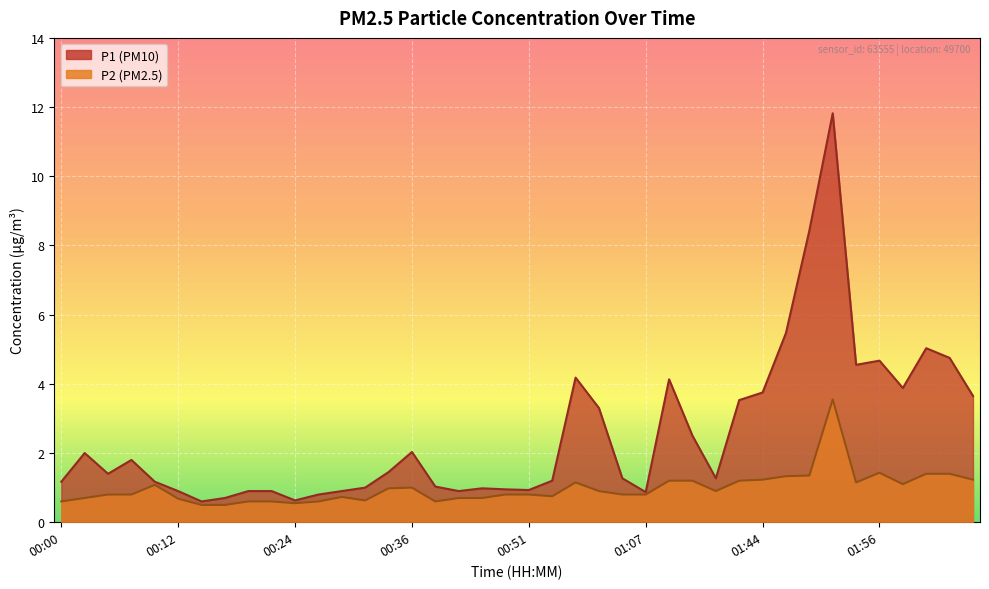

How many interior local valleys does the P1 series have?

9